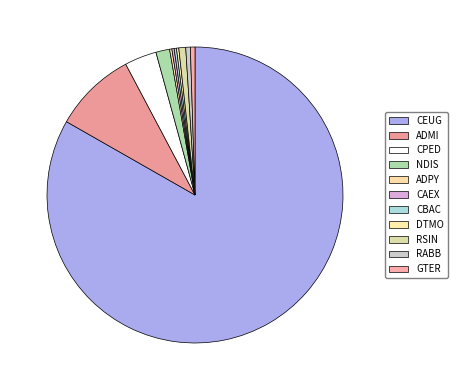

Which category has the smallest portion of the pie?

ADPY